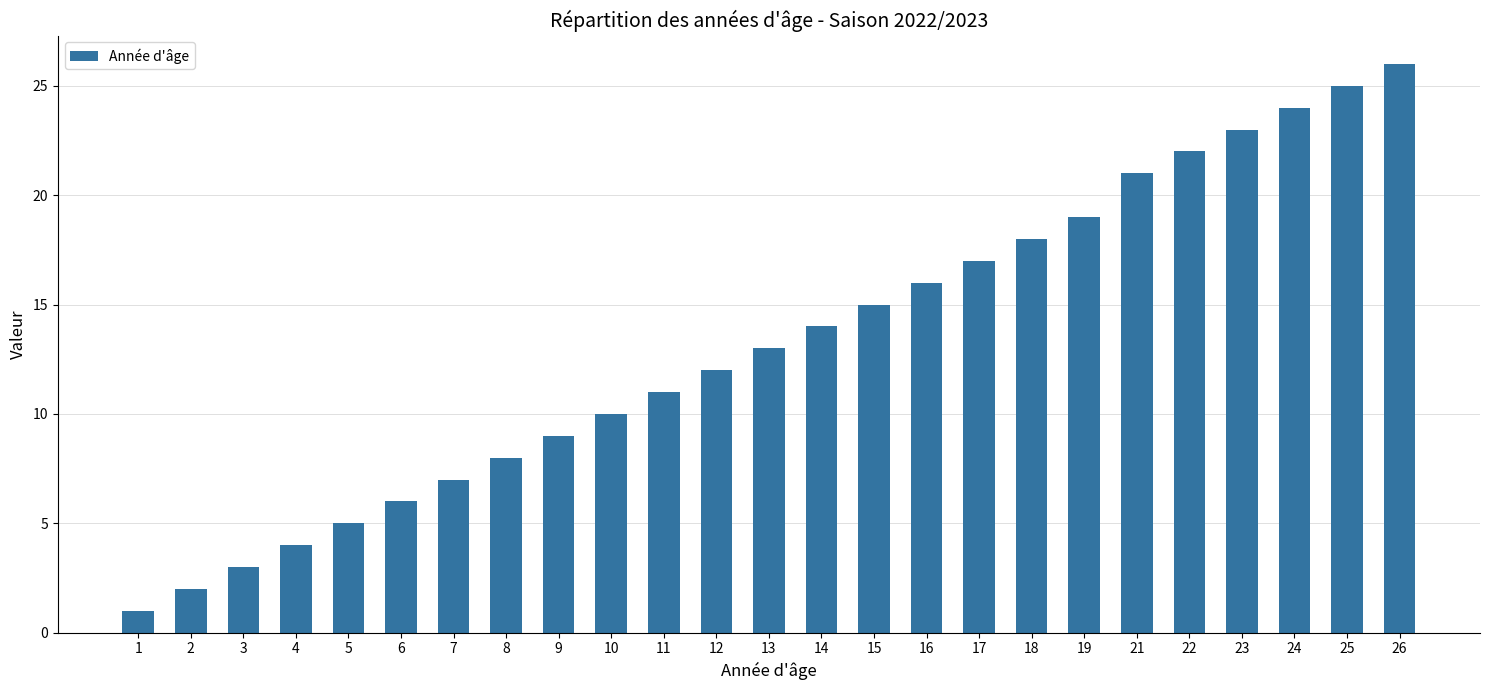

What is the maximum value shown in the chart?

26